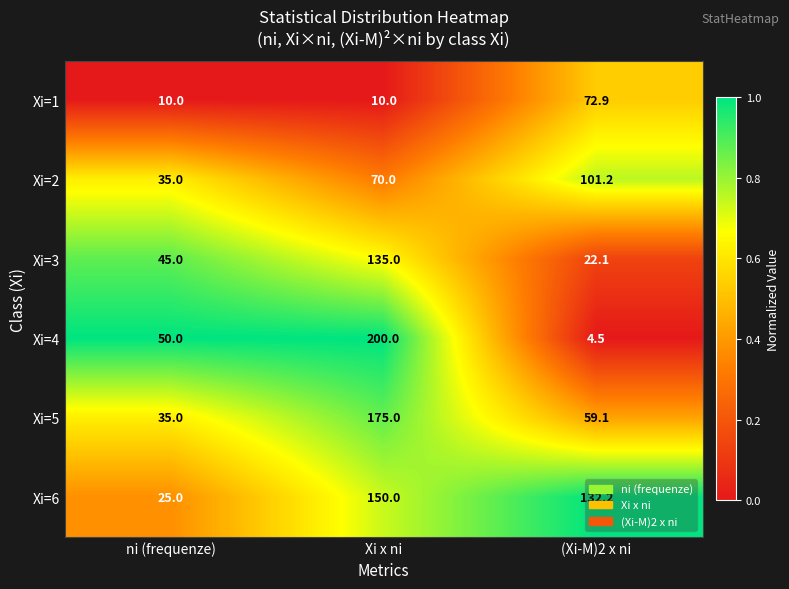

How many categories are shown in the chart?

3